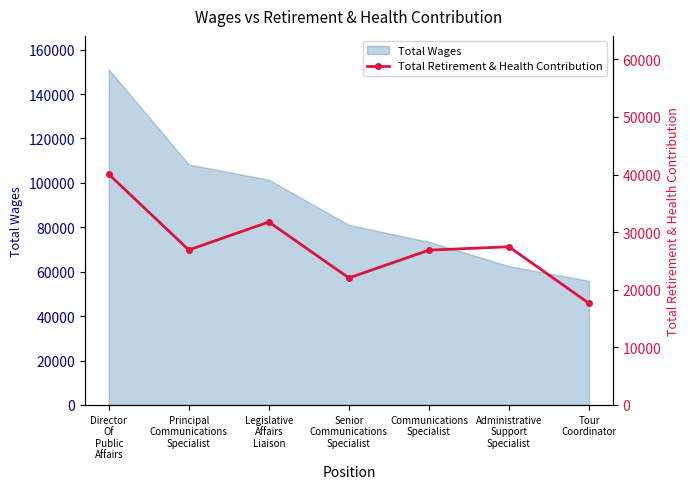

How many data points are less than 26900?

3